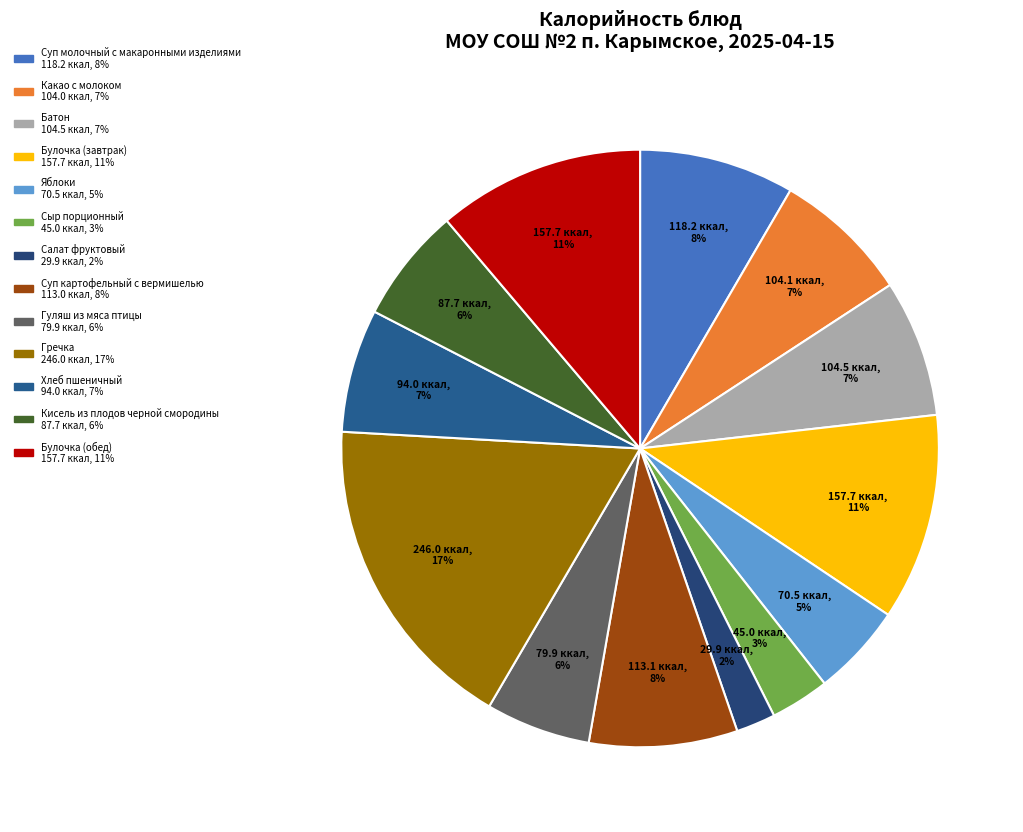

To the nearest percent, what percentage of the pie is Булочка (обед)?

11%